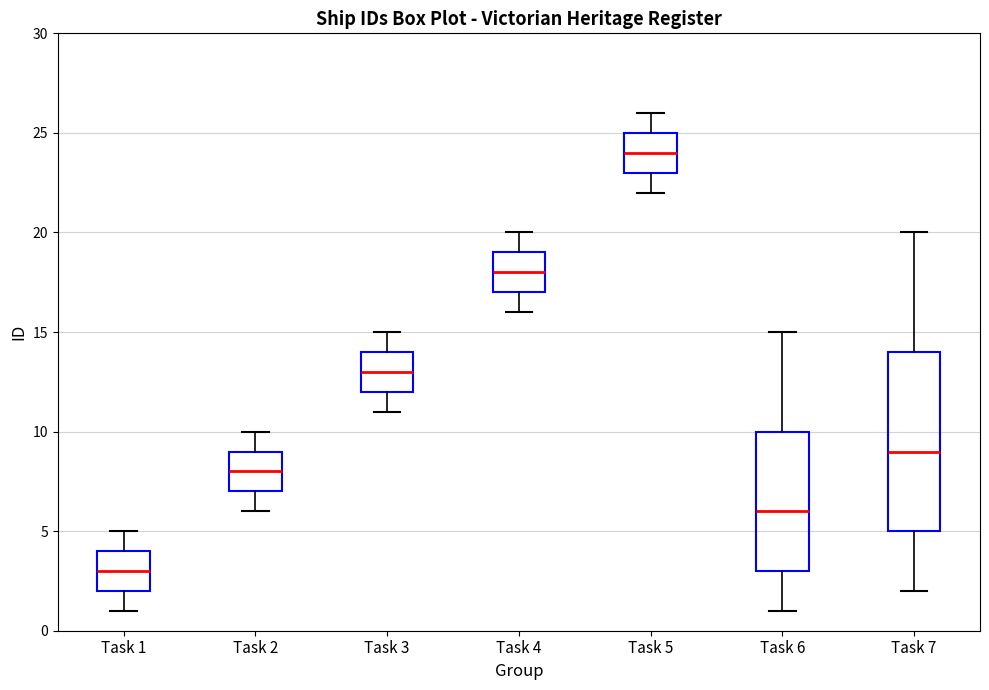

Which box has the highest median line?

Task 5